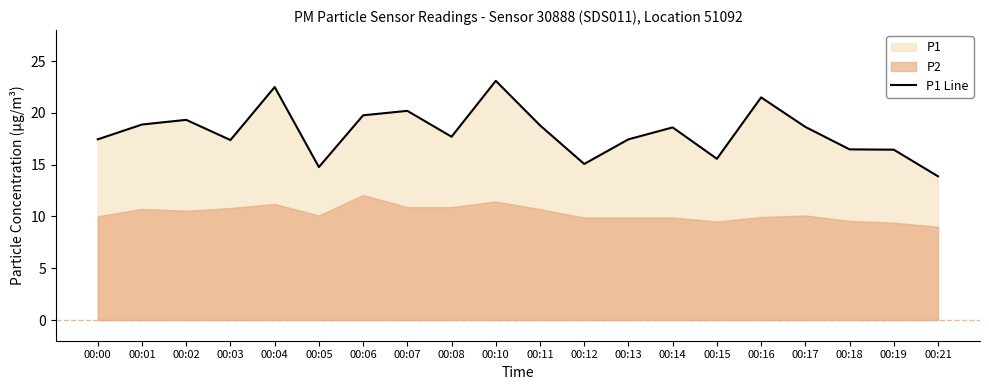

What is the sum of all values?

363.5